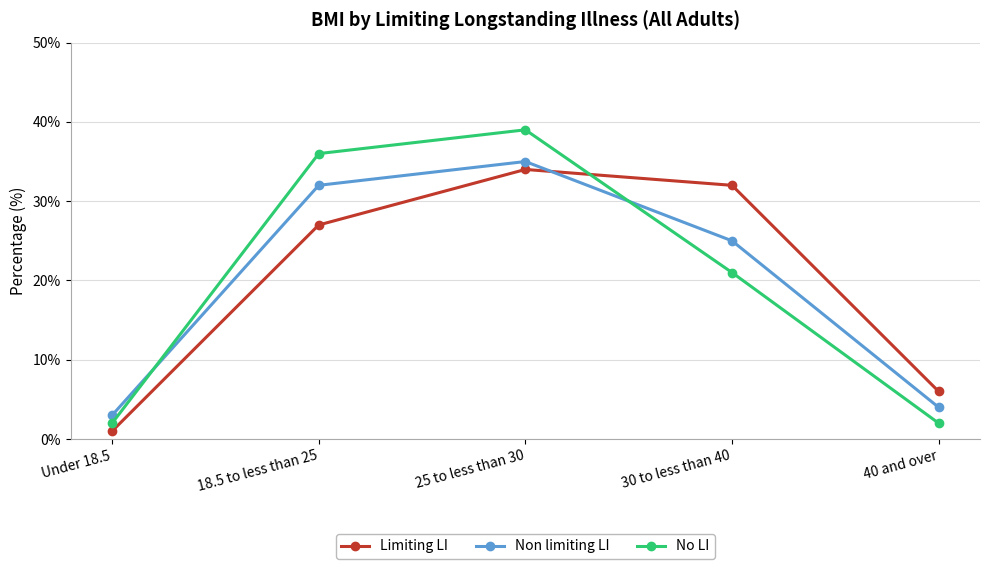

How many lines are shown in the chart?

3